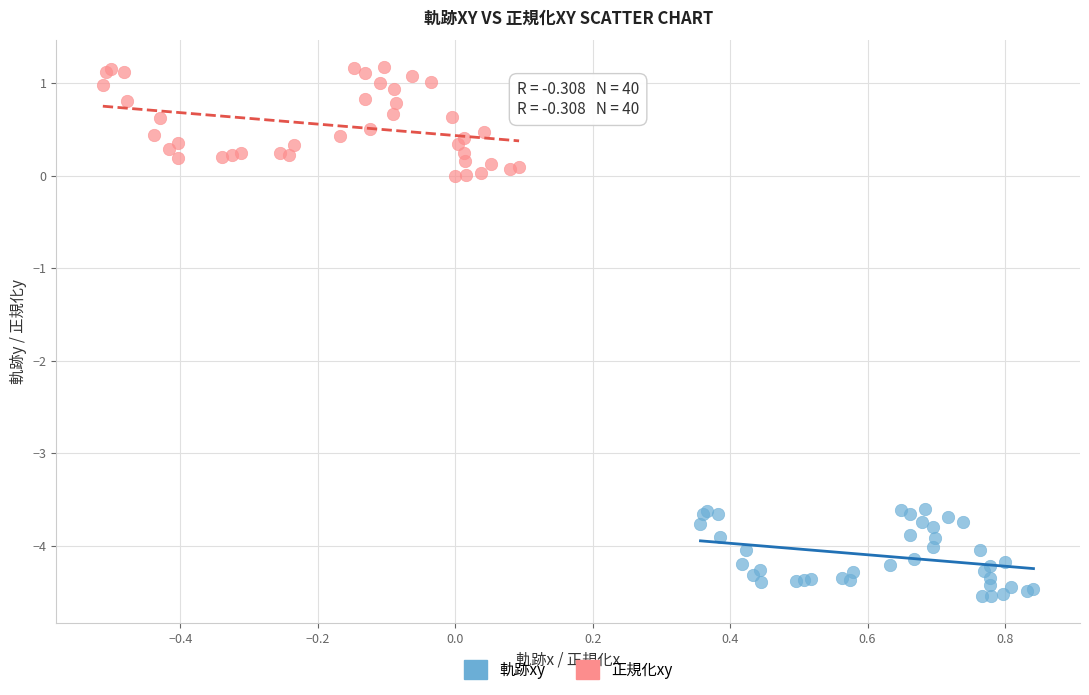

Which series contains the lowest Y value?

軌跡xy